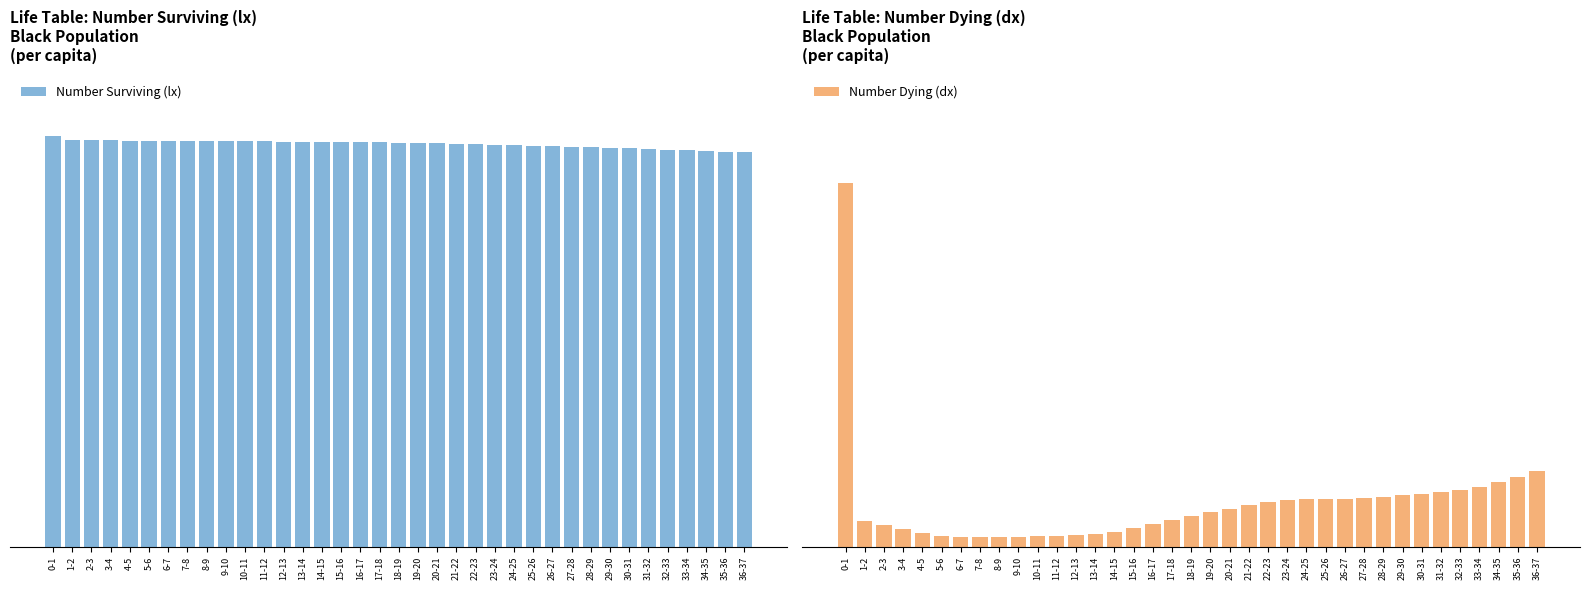

List the series in order of their overall mean, lowest first.

Number Dying (dx), Number Surviving (lx)